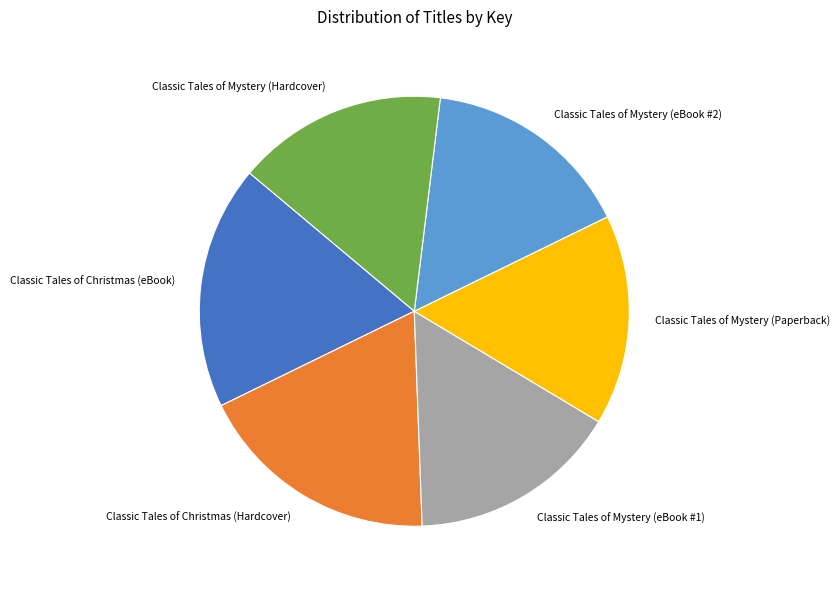

Is Classic Tales of Mystery (Hardcover) the majority of the pie?

No